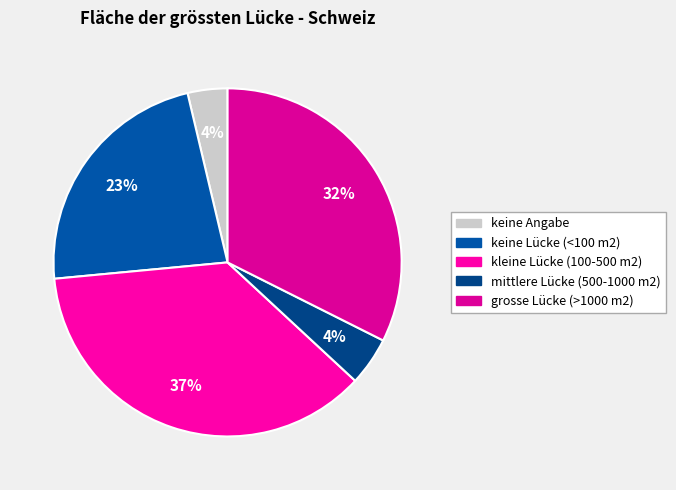

Rank the categories by value from highest to lowest.

kleine Lücke (100-500 m2), grosse Lücke (>1000 m2), keine Lücke (<100 m2), mittlere Lücke (500-1000 m2), keine Angabe